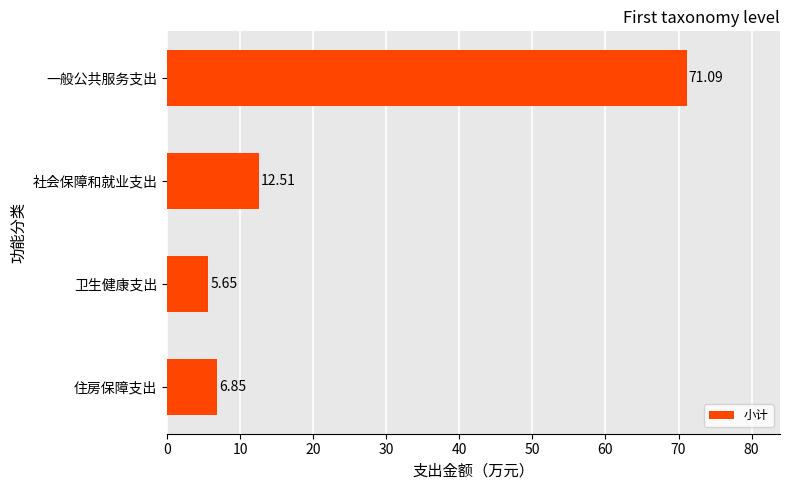

Does the chart contain any negative values?

No